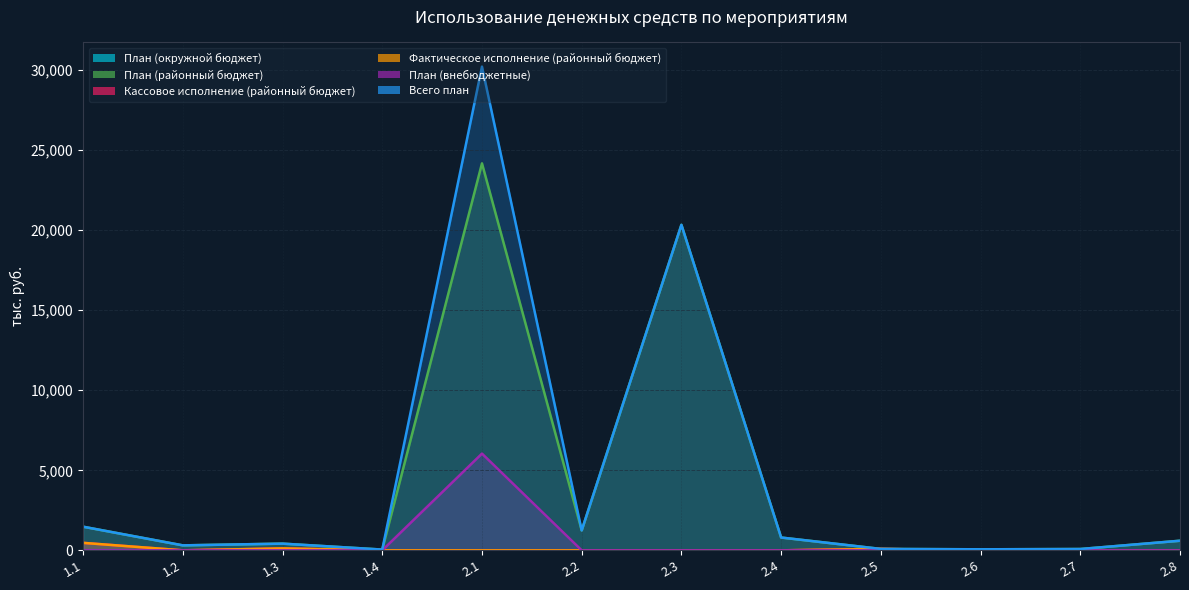

What is the label of the 8th point from the left?

2.4